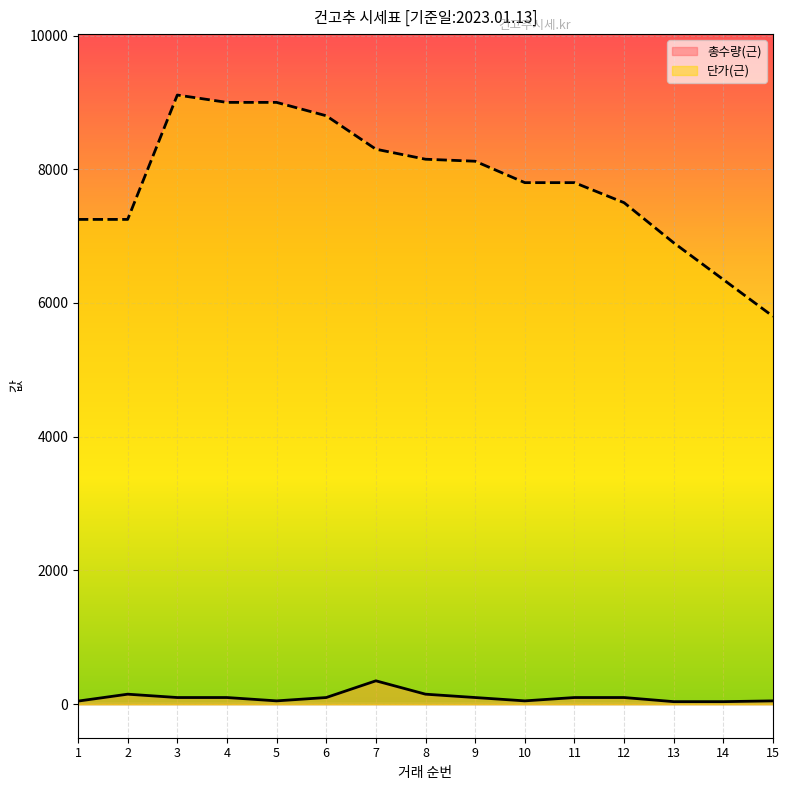

Rank the series by their maximum value, from highest to lowest.

단가(근), 총수량(근)